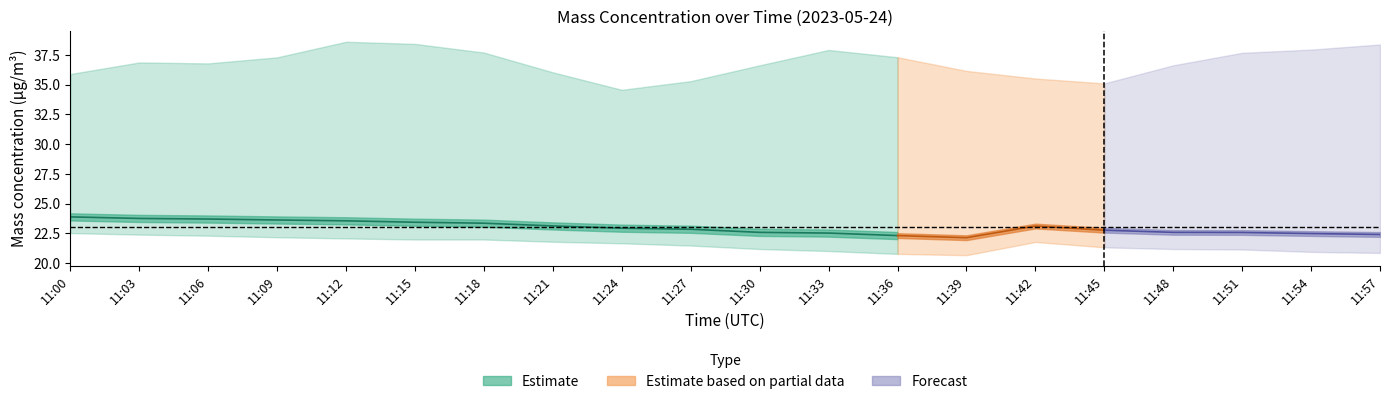

Is it true that X0_M11 equals 38.4 at 11:15?

True